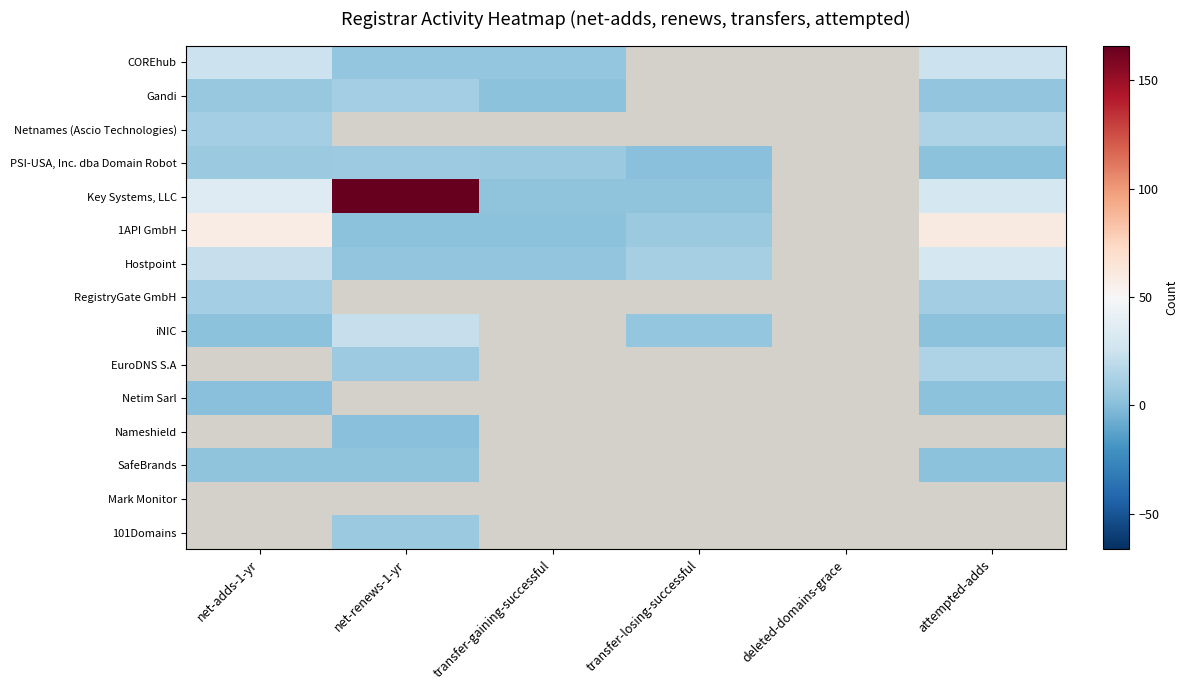

The iNIC series shows 2.6 at net-adds-1-yr. True or false?

False